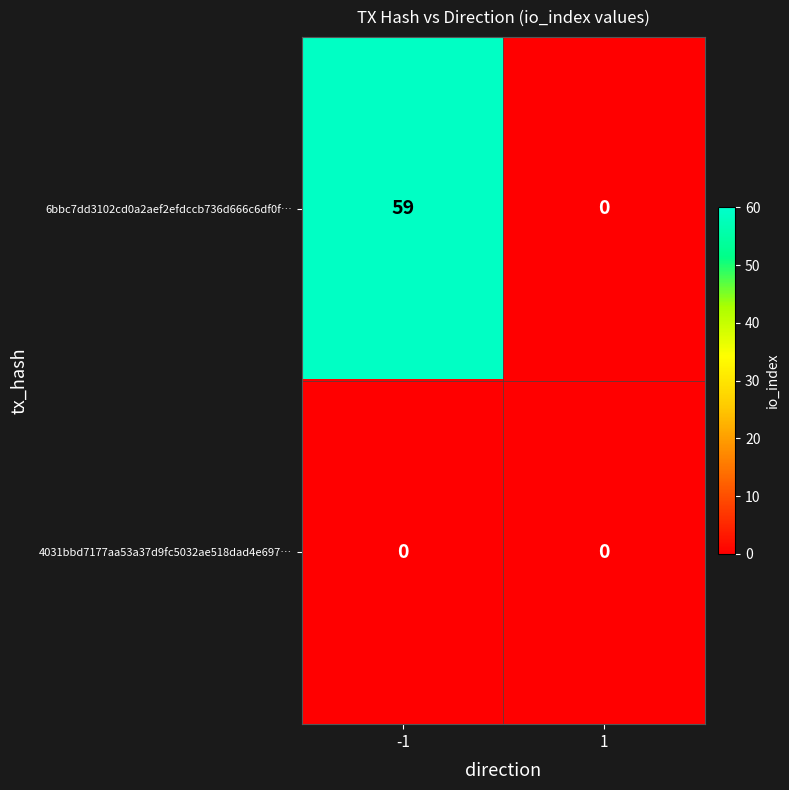

Between -1 and 1, which series saw the biggest shift?

6bbc7dd3102cd0a2aef2efdccb736d666c6df0f…